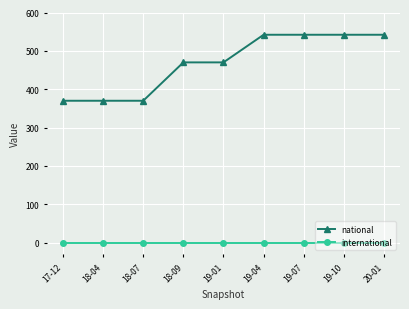

Rank the series by their maximum value, from highest to lowest.

national, international